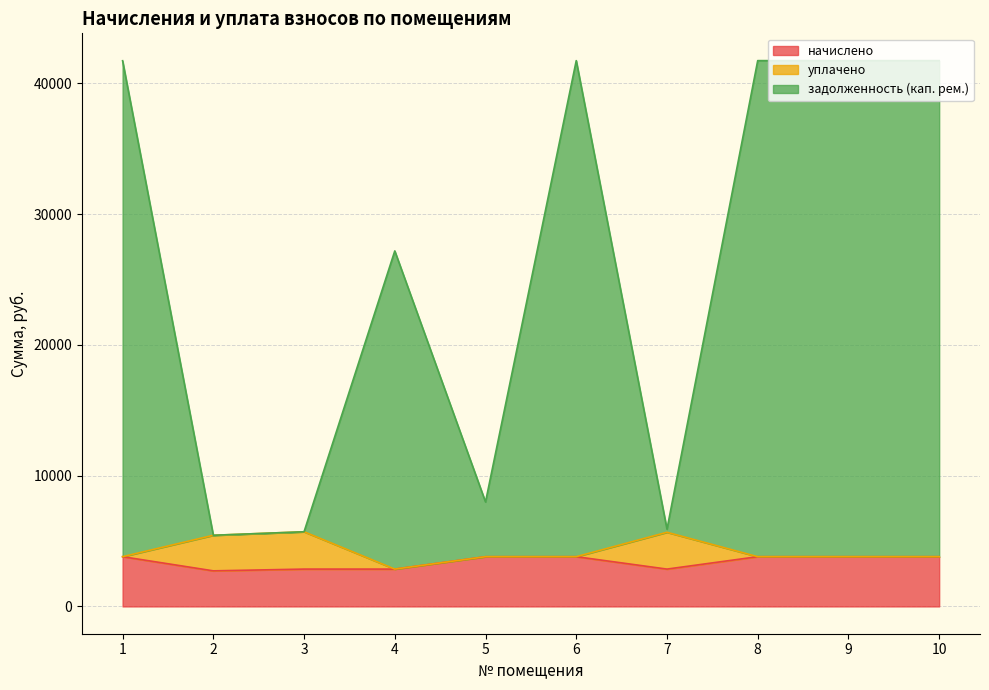

What are all the series names shown in the legend?

начислено, уплачено, задолженность (кап. рем.)